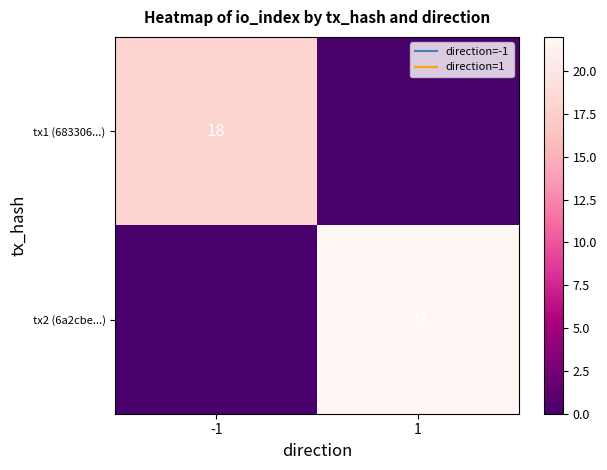

True or false: tx1 (683306...) has a value of 18 at -1.

True